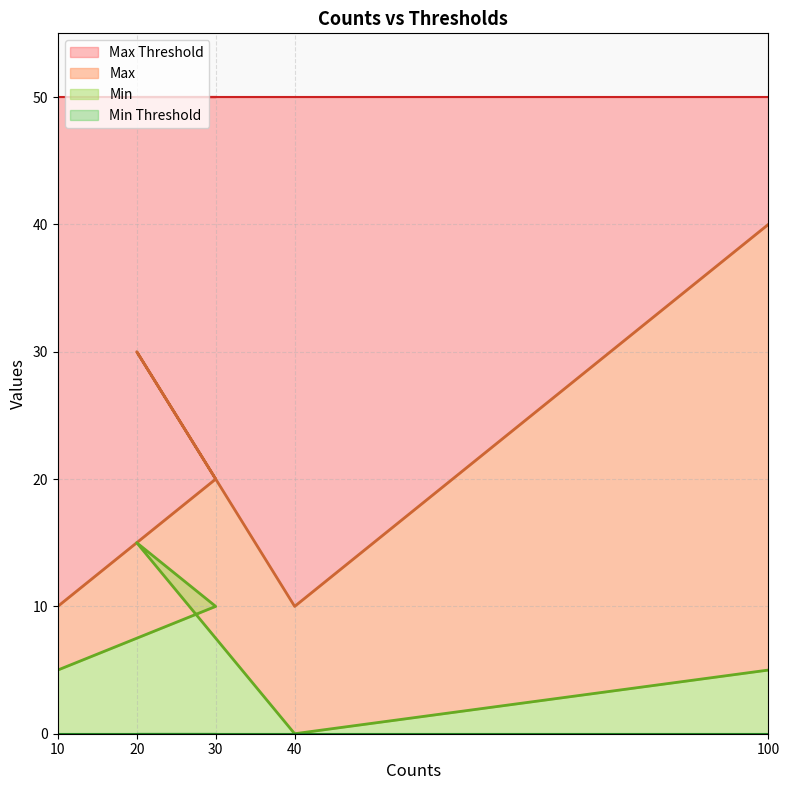

Between 40 and 100, which is larger?

100